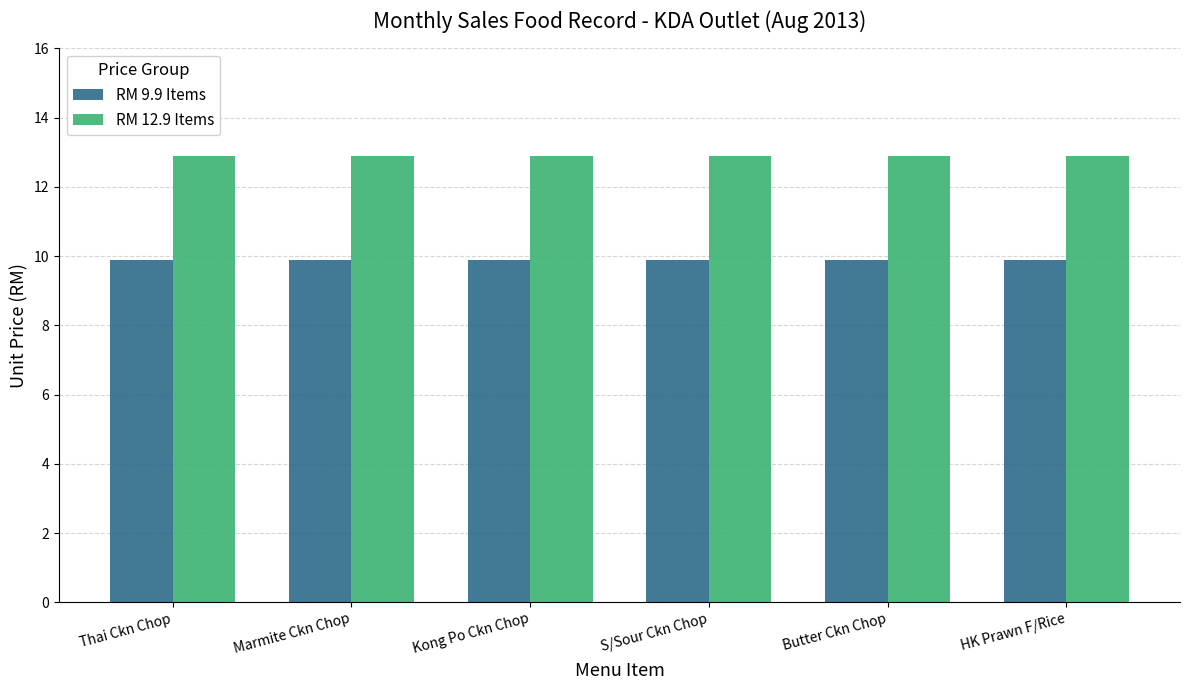

What is the average value of the RM 9.9 Items series?

9.9